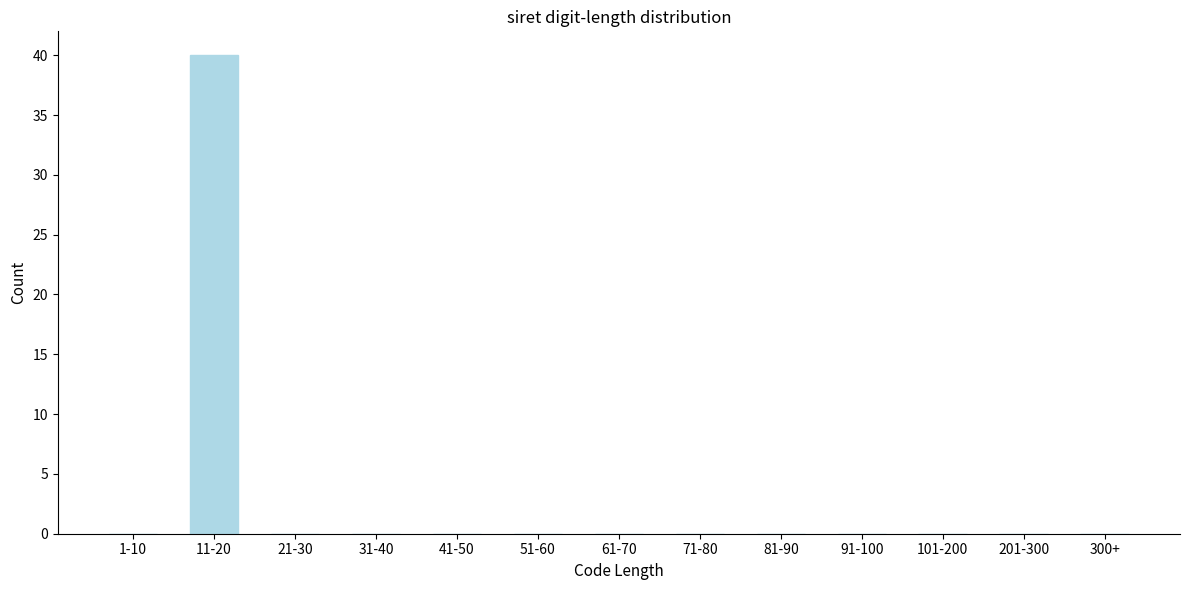

Reading right to left, list all the values displayed in this chart.

300+=0	201-300=0	101-200=0	91-100=0	81-90=0	71-80=0	61-70=0	51-60=0	41-50=0	31-40=0	21-30=0	11-20=40	1-10=0